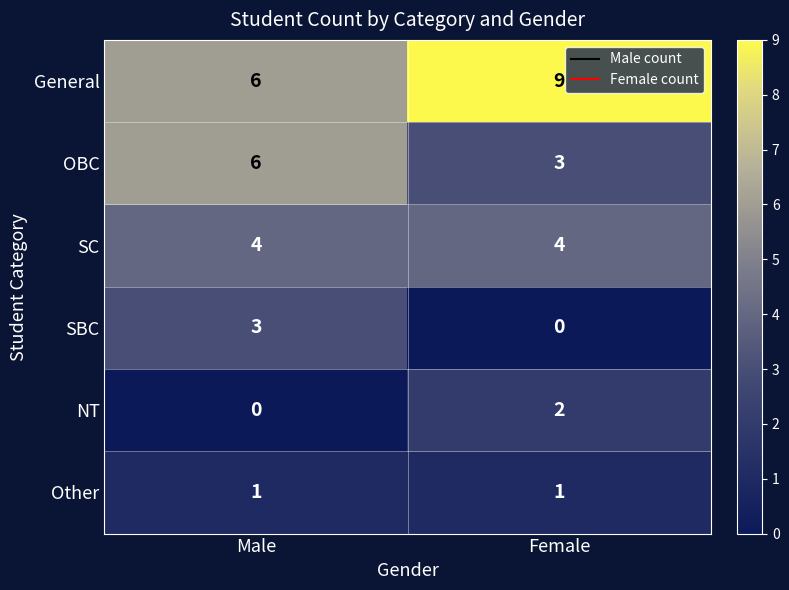

Rank the series by their maximum value, from highest to lowest.

General, OBC, SC, SBC, NT, Other